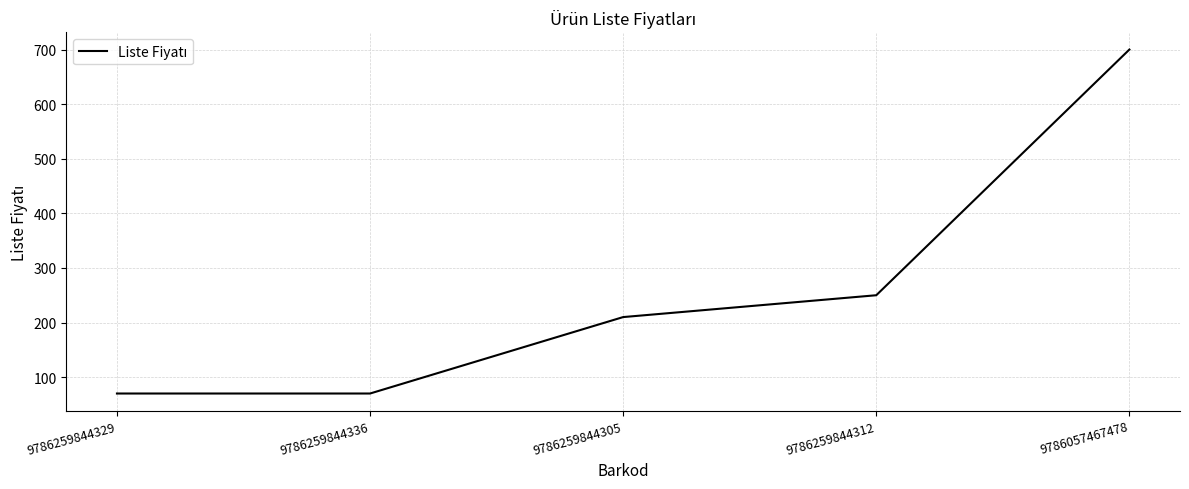

What is the change in value from 9786259844329 to 9786259844312?

+180